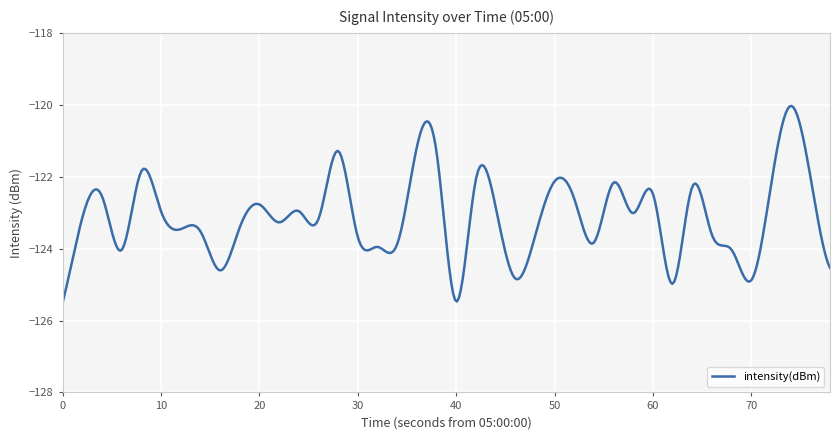

What is the minimum value shown in the chart?

-125.5